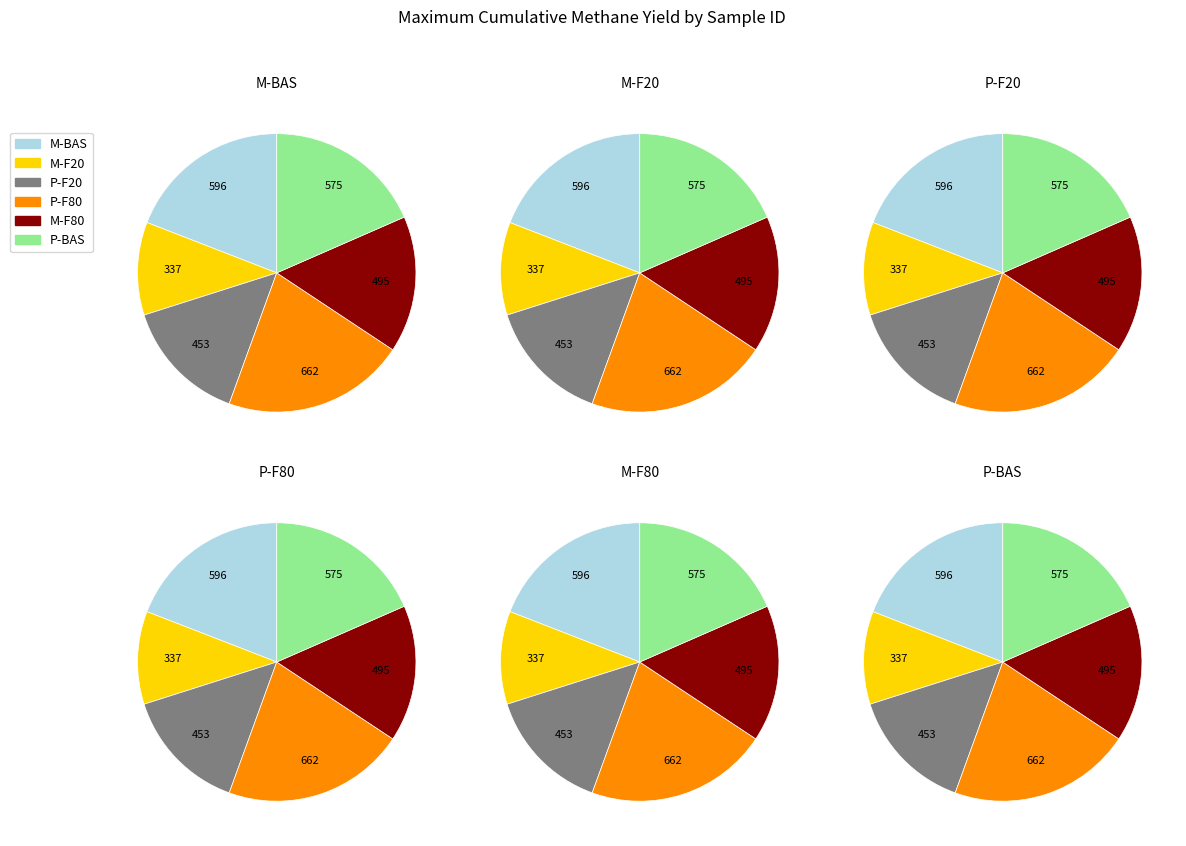

To the nearest percent, what is the average slice percentage?

17%